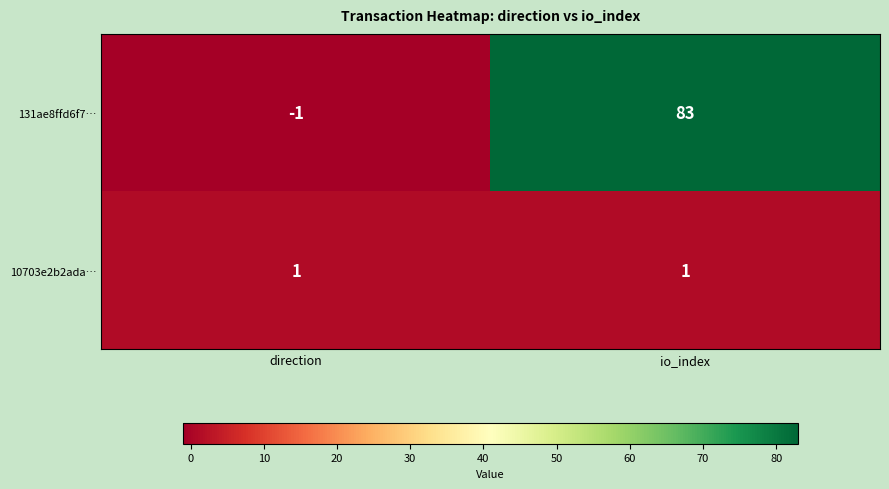

Reading left to right, list all the values displayed in this chart.

131ae8ffd6f7…: -1	83
10703e2b2ada…: 1	1